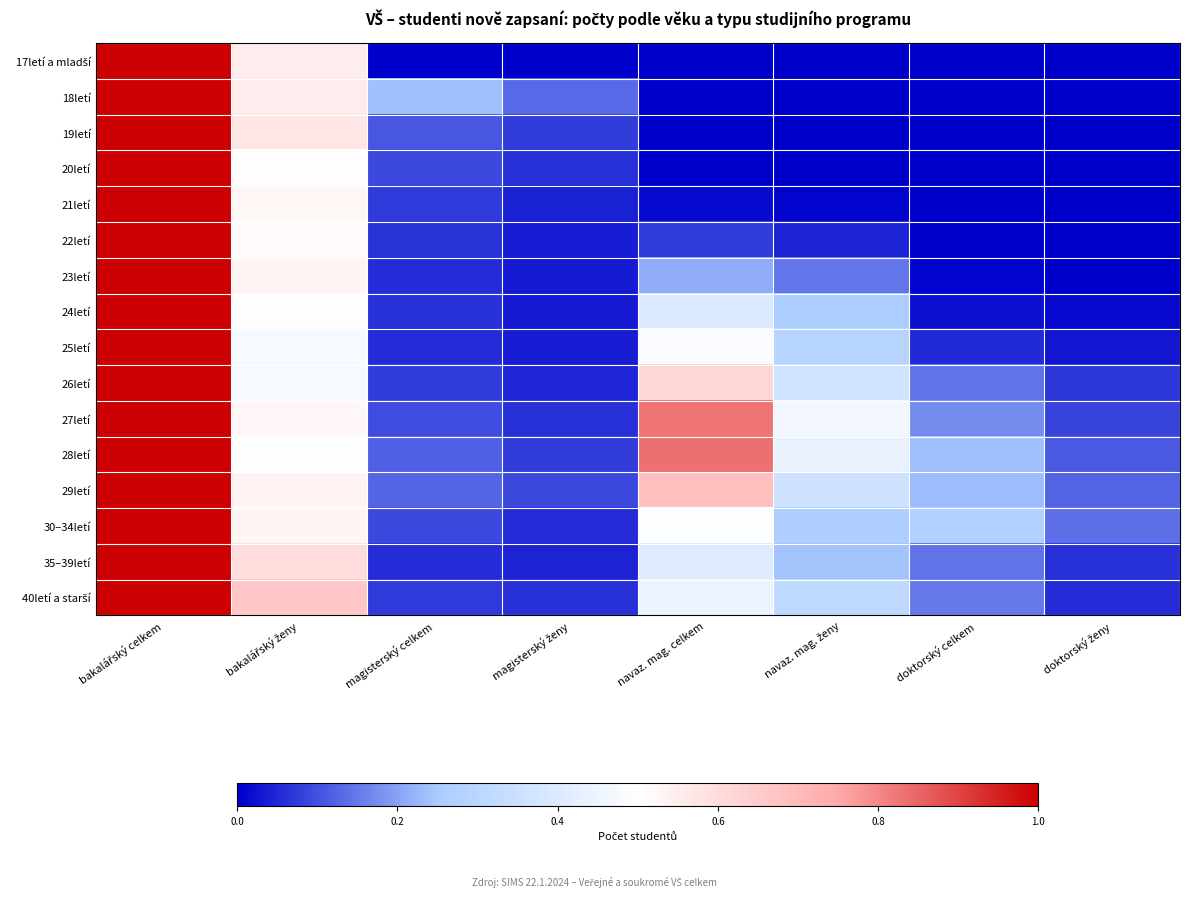

List the series in order of their peak value, highest first.

17letí a mladší, 18letí, 19letí, 20letí, 21letí, 22letí, 23letí, 24letí, 25letí, 26letí, 27letí, 28letí, 29letí, 30–34letí, 35–39letí, 40letí a starší